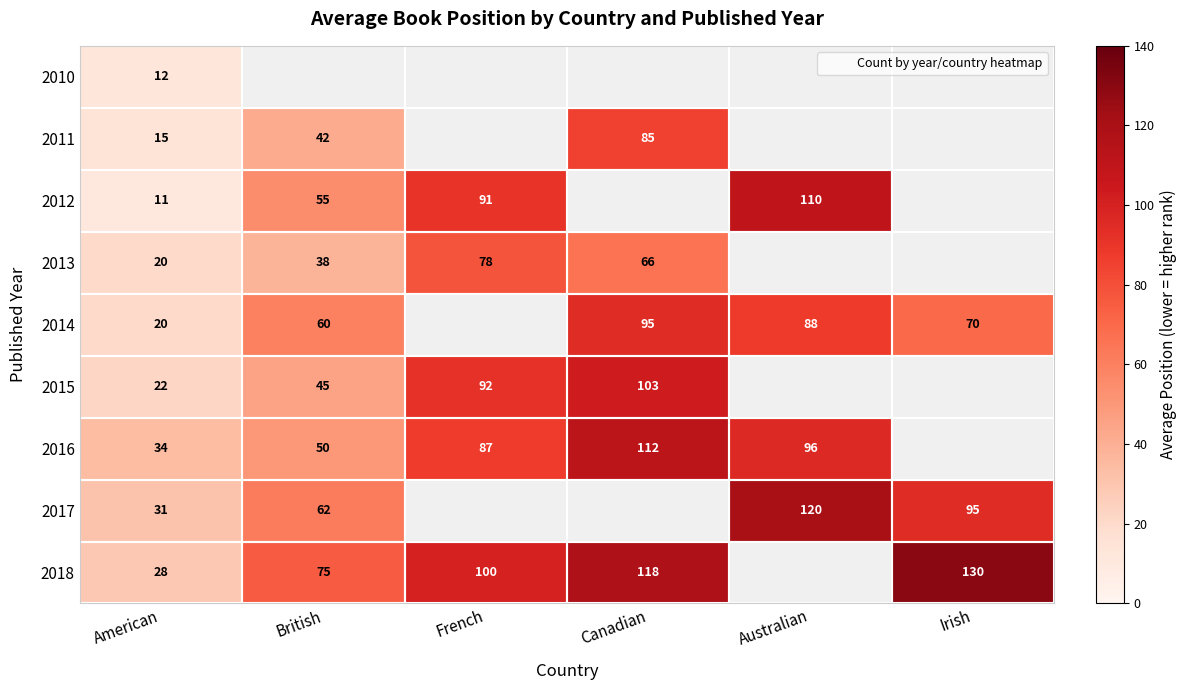

Where is 2016 nearest to the value 56?

British